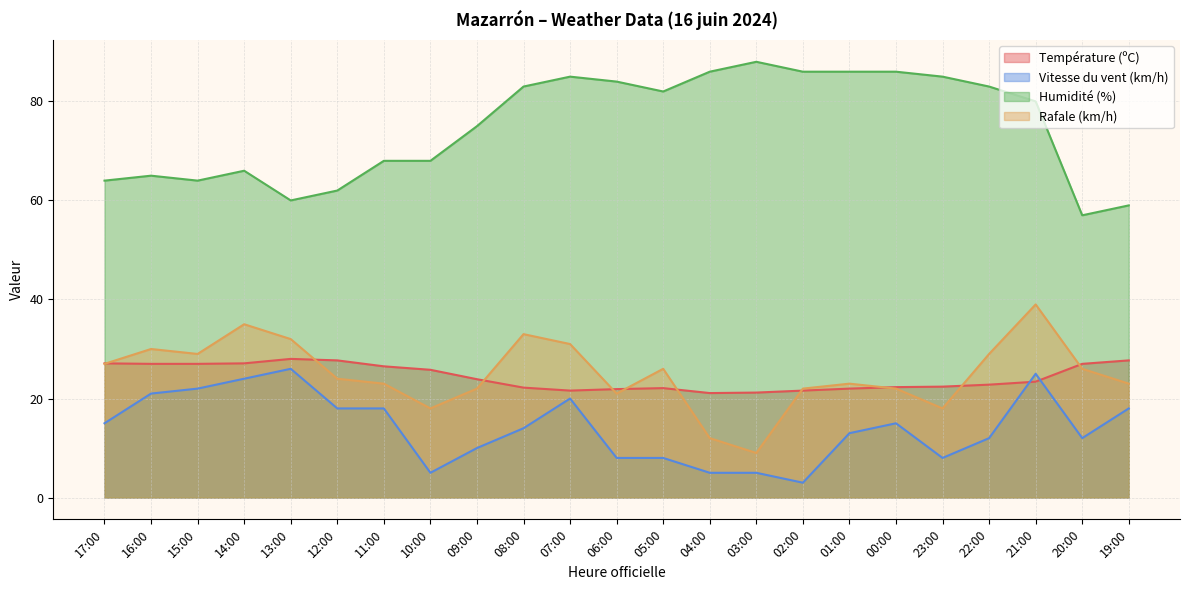

The value of Vitesse du vent (km/h) at 14:00 is 24.0. True or false?

True